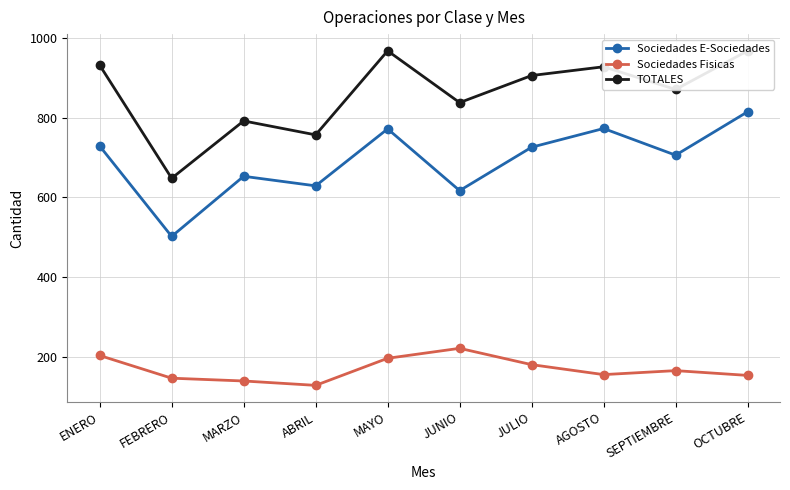

Is it true that Sociedades E-Sociedades equals 706 at SEPTIEMBRE?

True